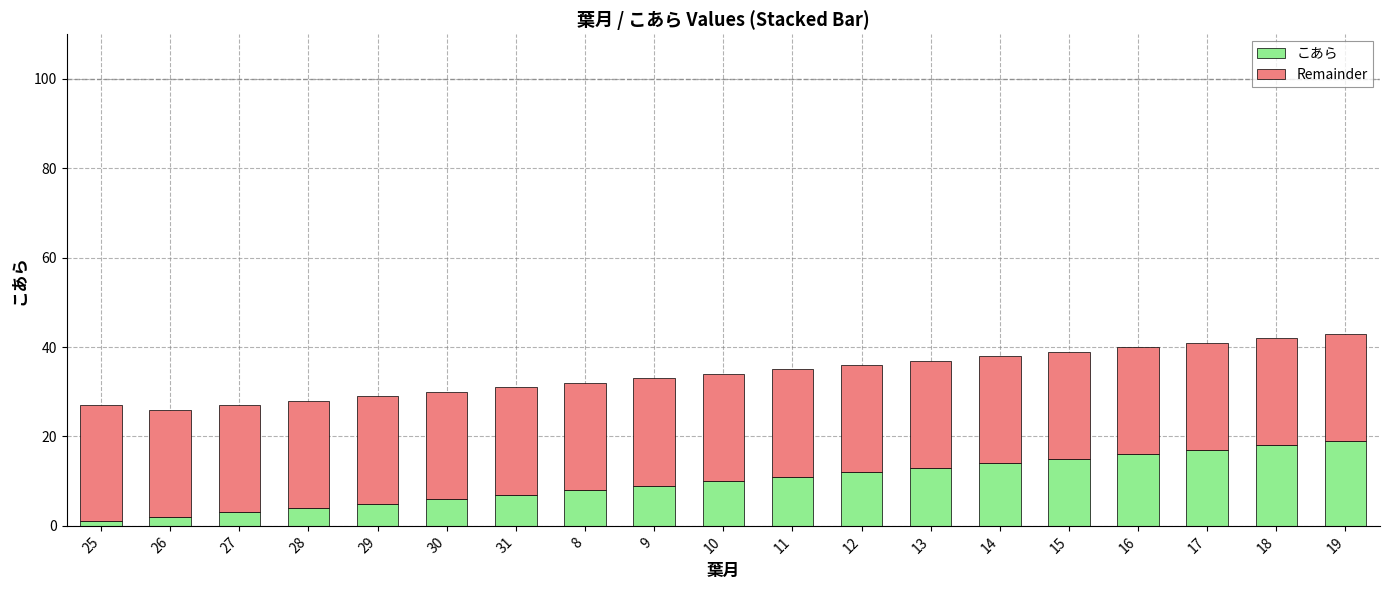

Which series has the largest total across all categories?

Remainder